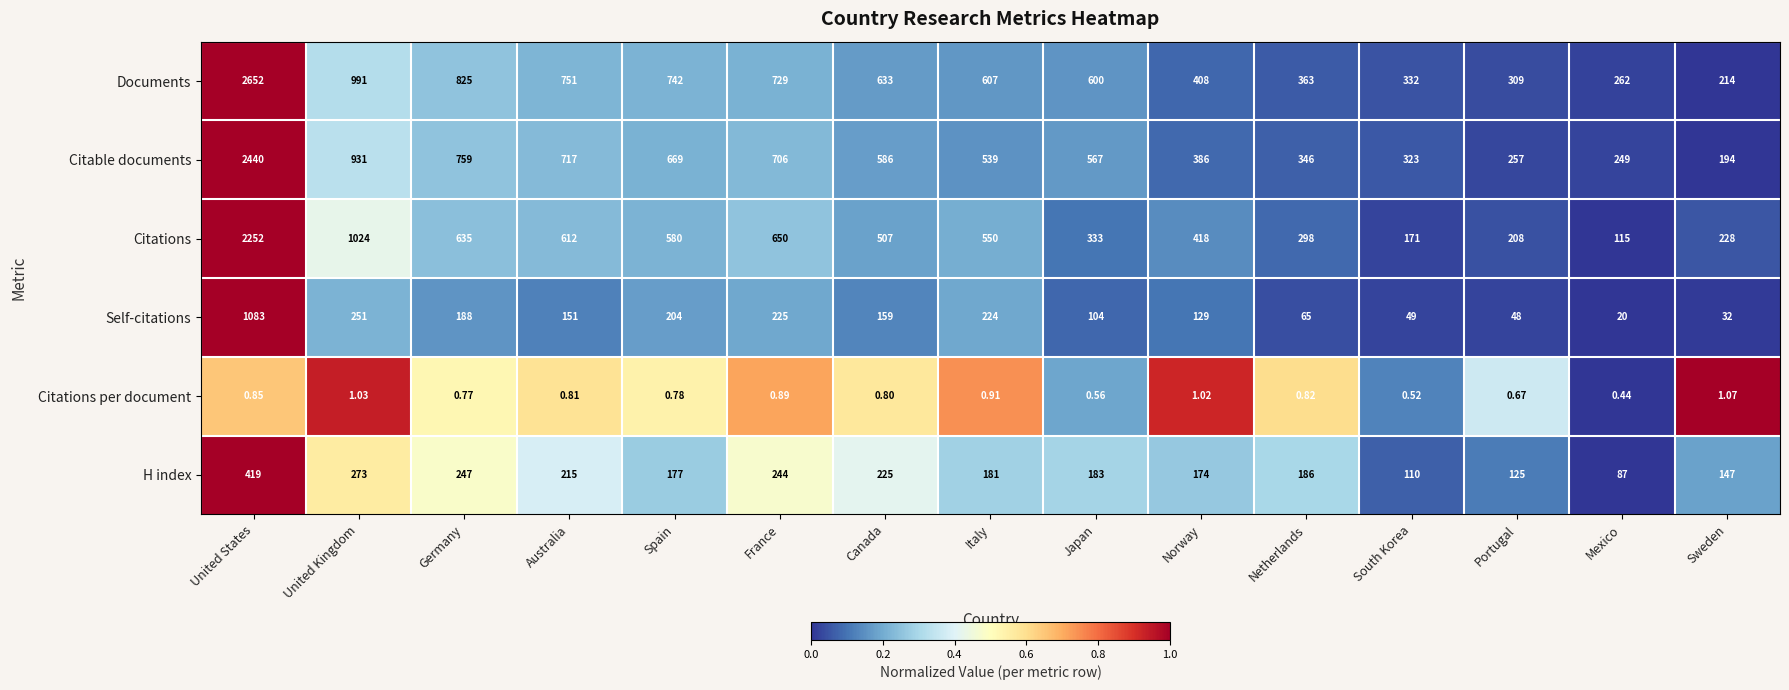

Which series has the largest range (max minus min)?

Documents